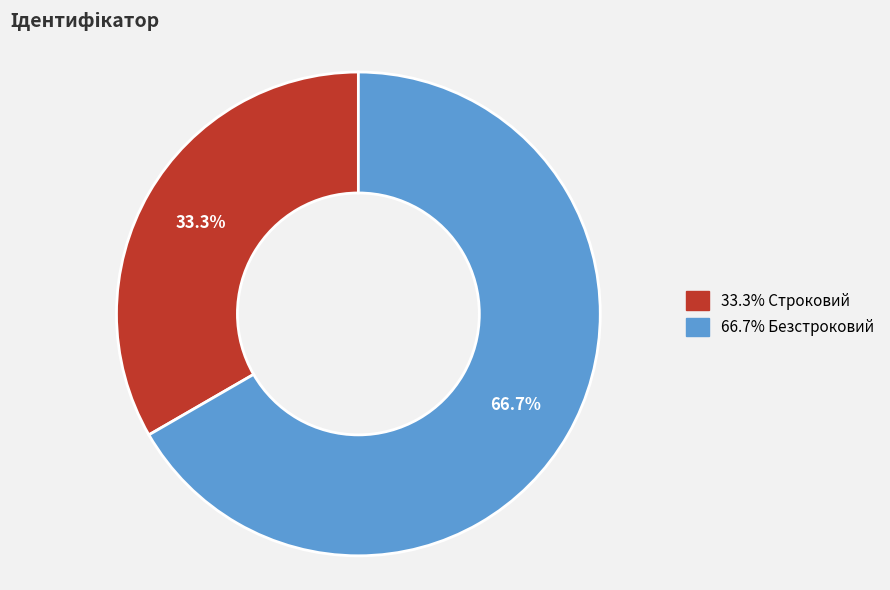

Is there any slice that represents more than half of the pie?

Yes